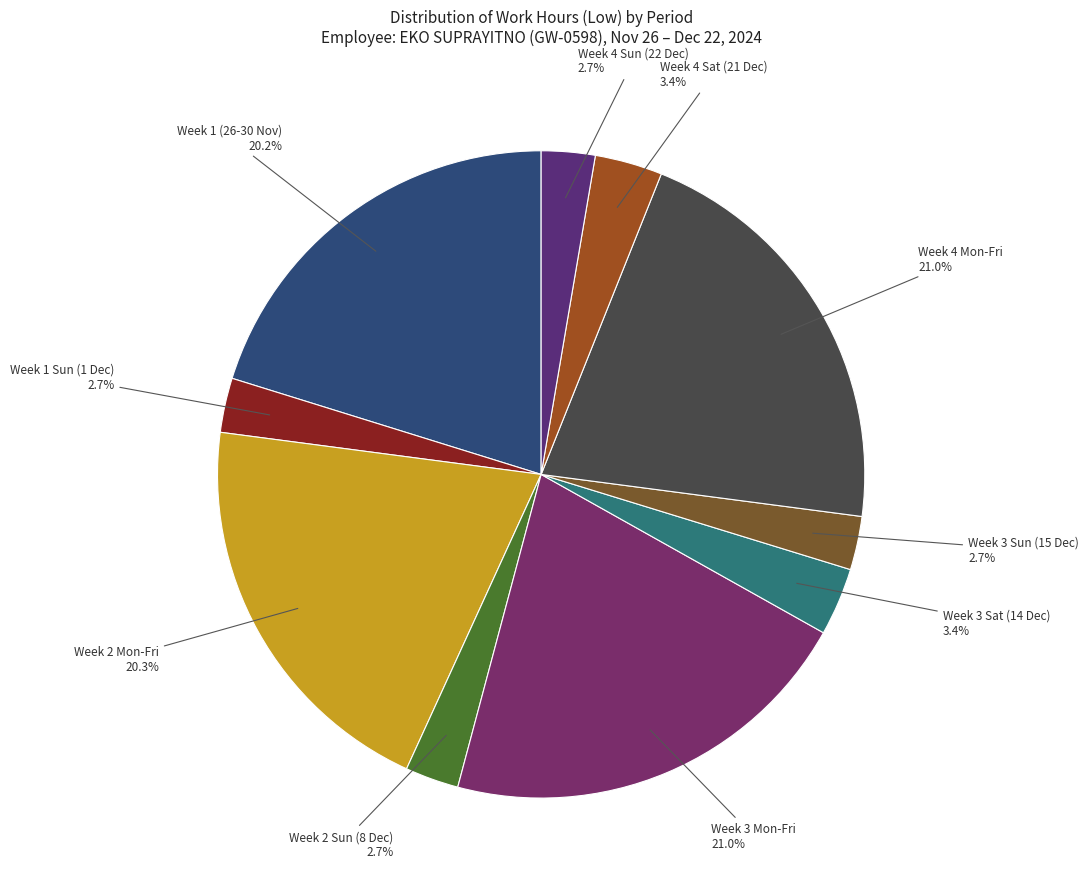

Between Week 4 Sun (22 Dec) and Week 4 Mon-Fri, which is larger?

Week 4 Mon-Fri